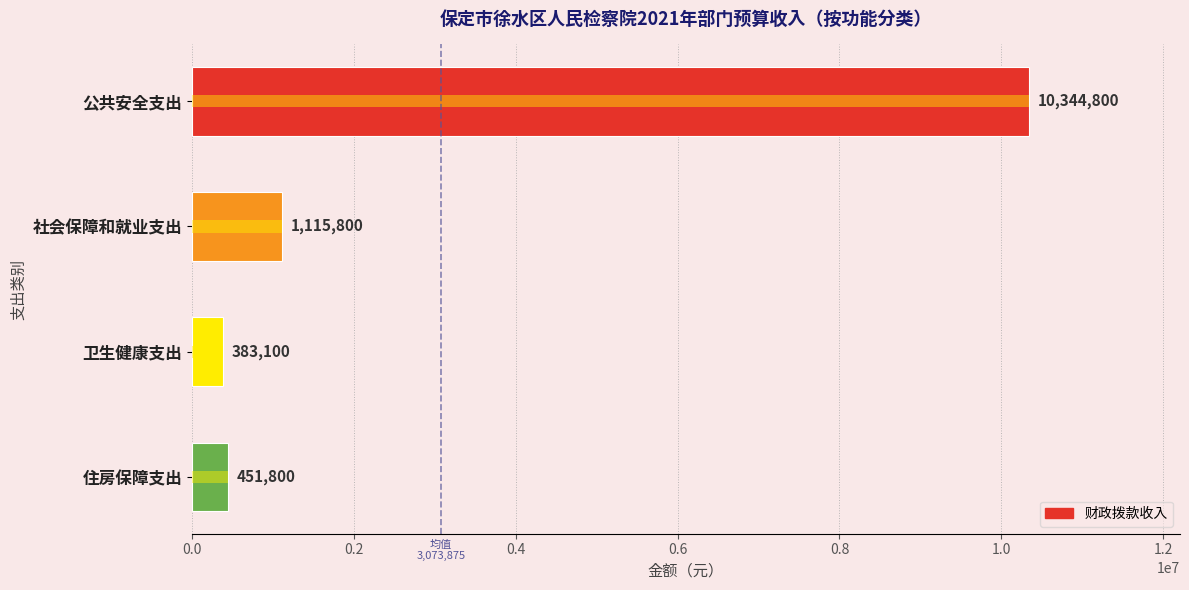

Between 社会保障和就业支出 and 住房保障支出, which is larger?

社会保障和就业支出